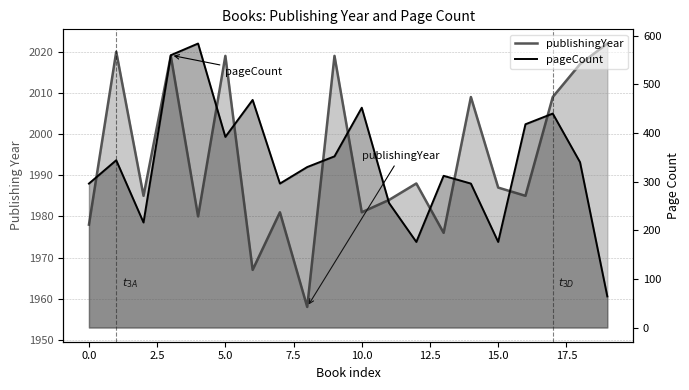

What is the difference between the maximum and minimum values in the pageCount series?

520